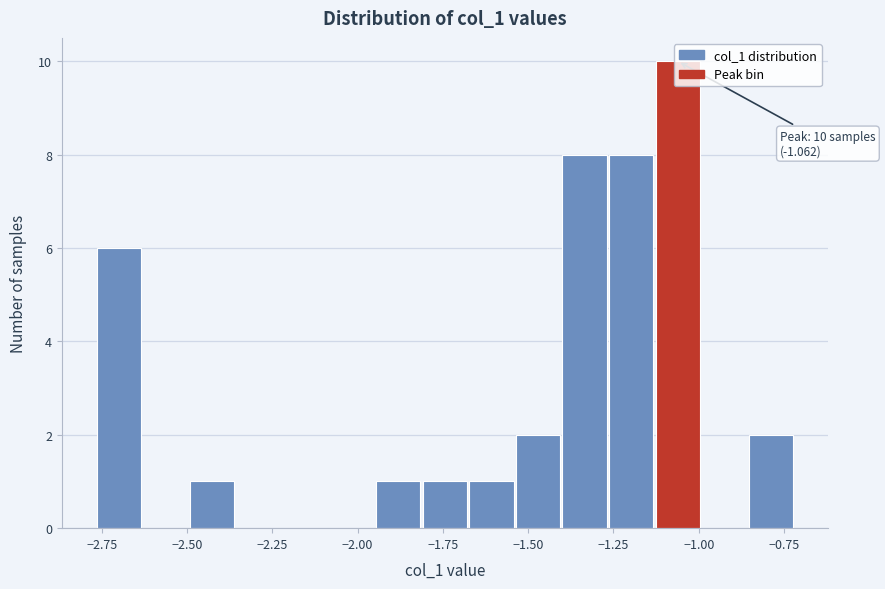

Around what value on the x-axis is the tallest bar? Give the approximate position of its centre, as read against the axis.

-1.05